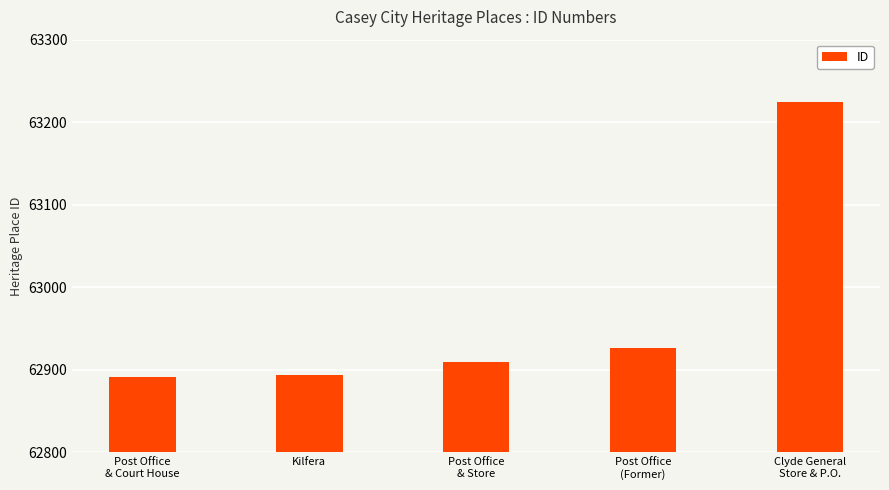

Approximately how many times larger is the value at Kilfera compared to Post Office
& Court House?

1.0